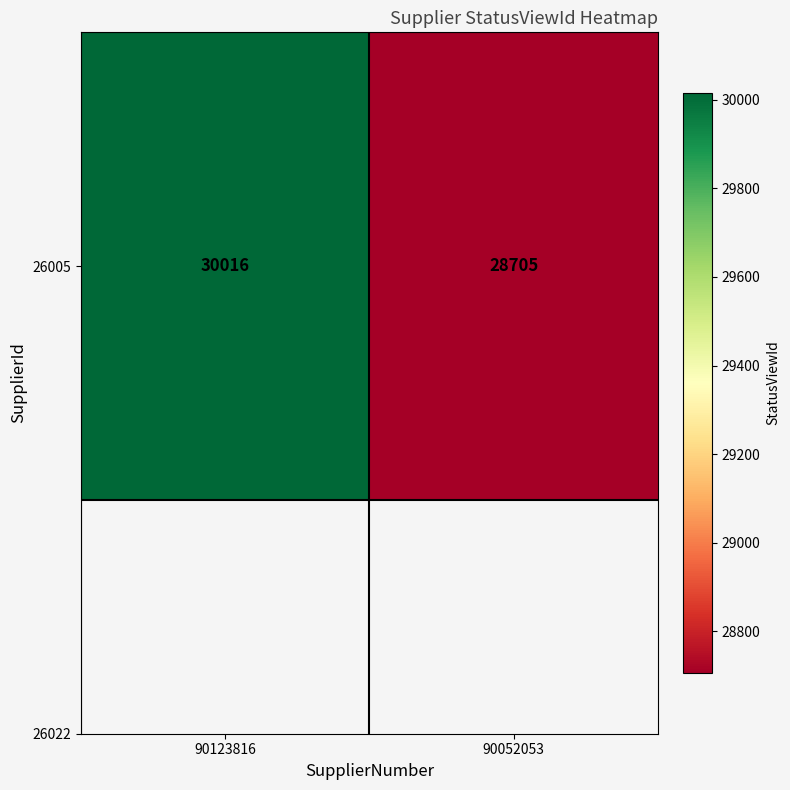

Read the value at 90052053, to the nearest 100.

28700